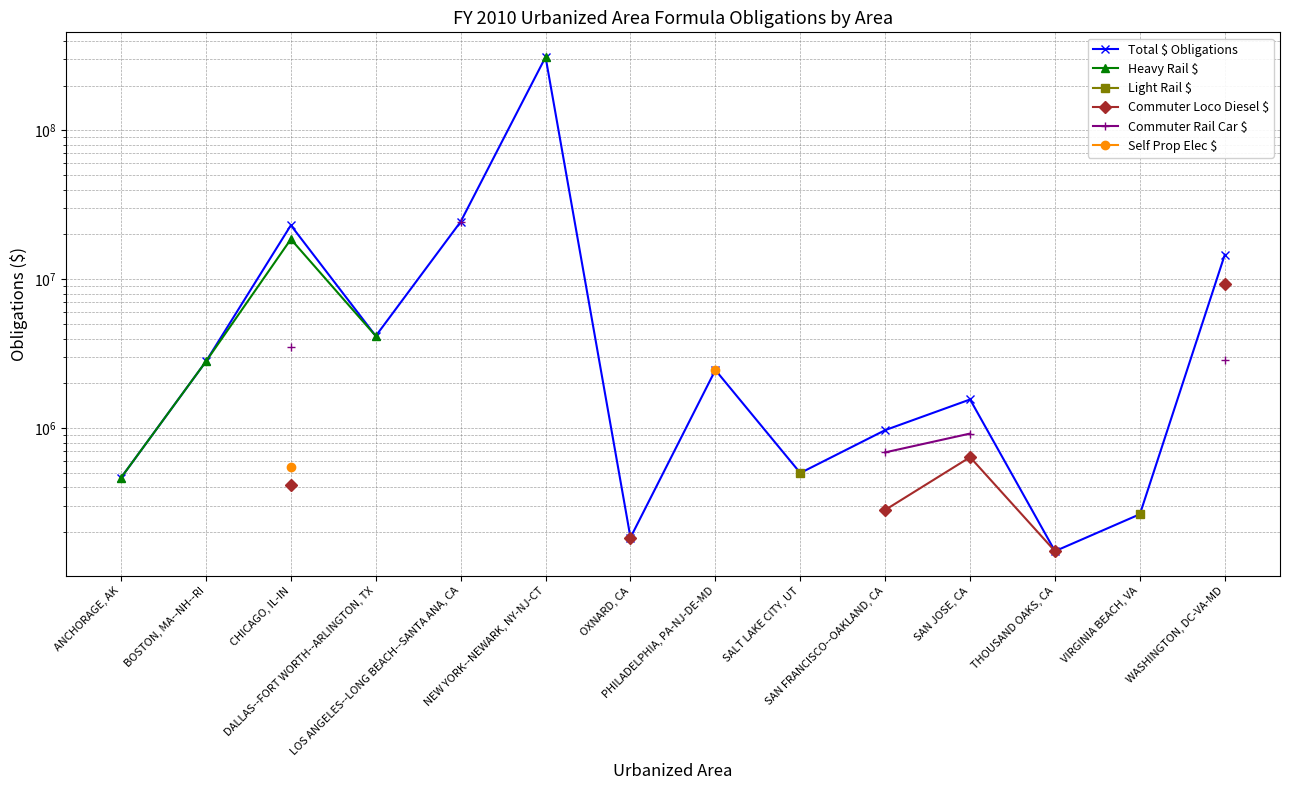

True or false: Commuter Rail Car $ and Light Rail $ intersect in this chart.

False